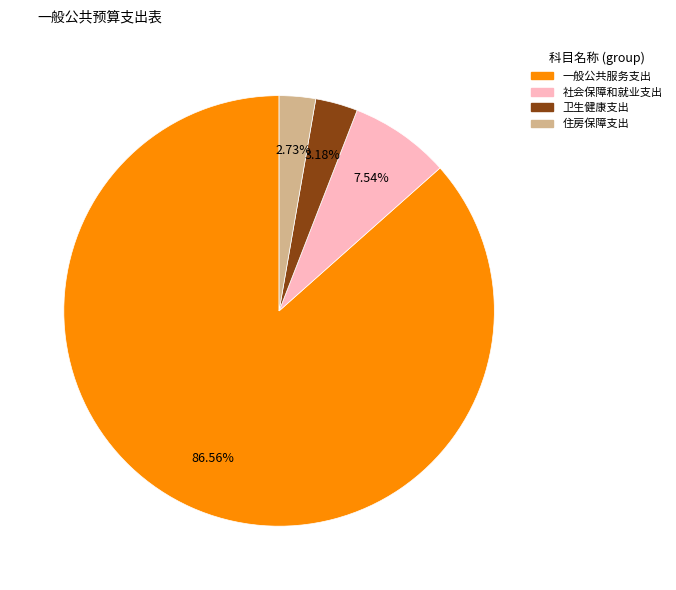

To the nearest percent, what is the difference between the largest and smallest slice percentages?

84%